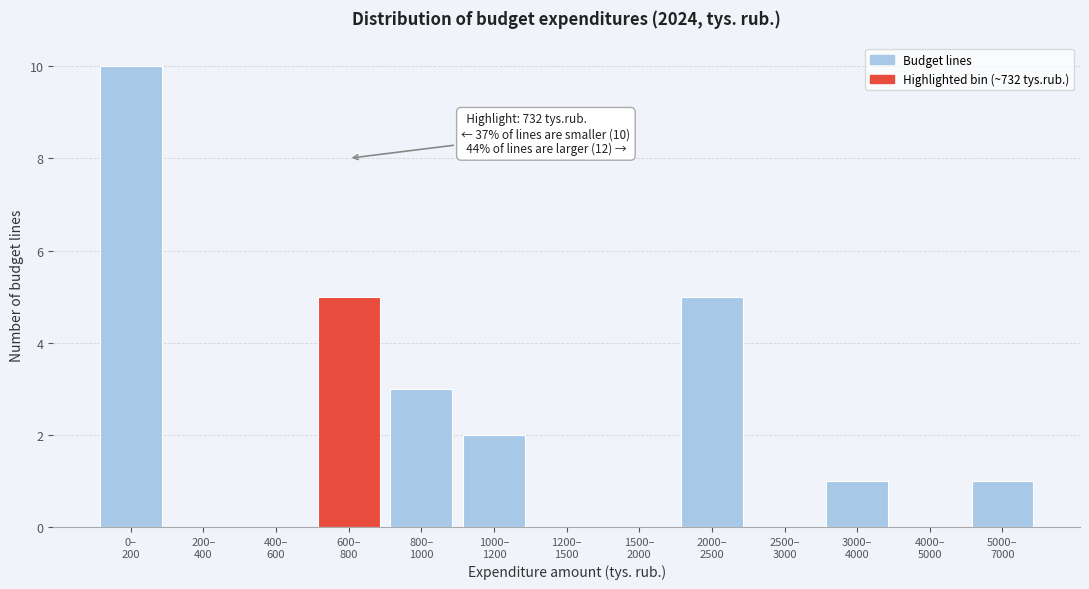

What is the greatest value displayed?

10